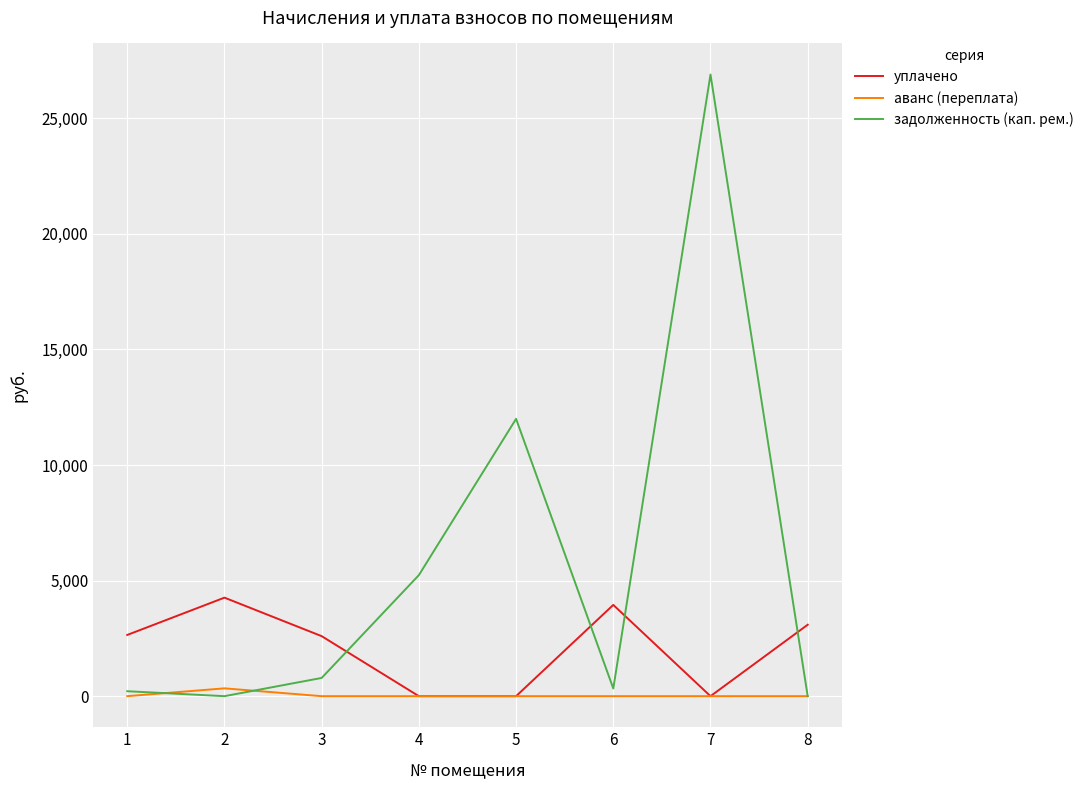

After their last crossing, which series has the higher values: задолженность (кап. рем.) or уплачено?

уплачено